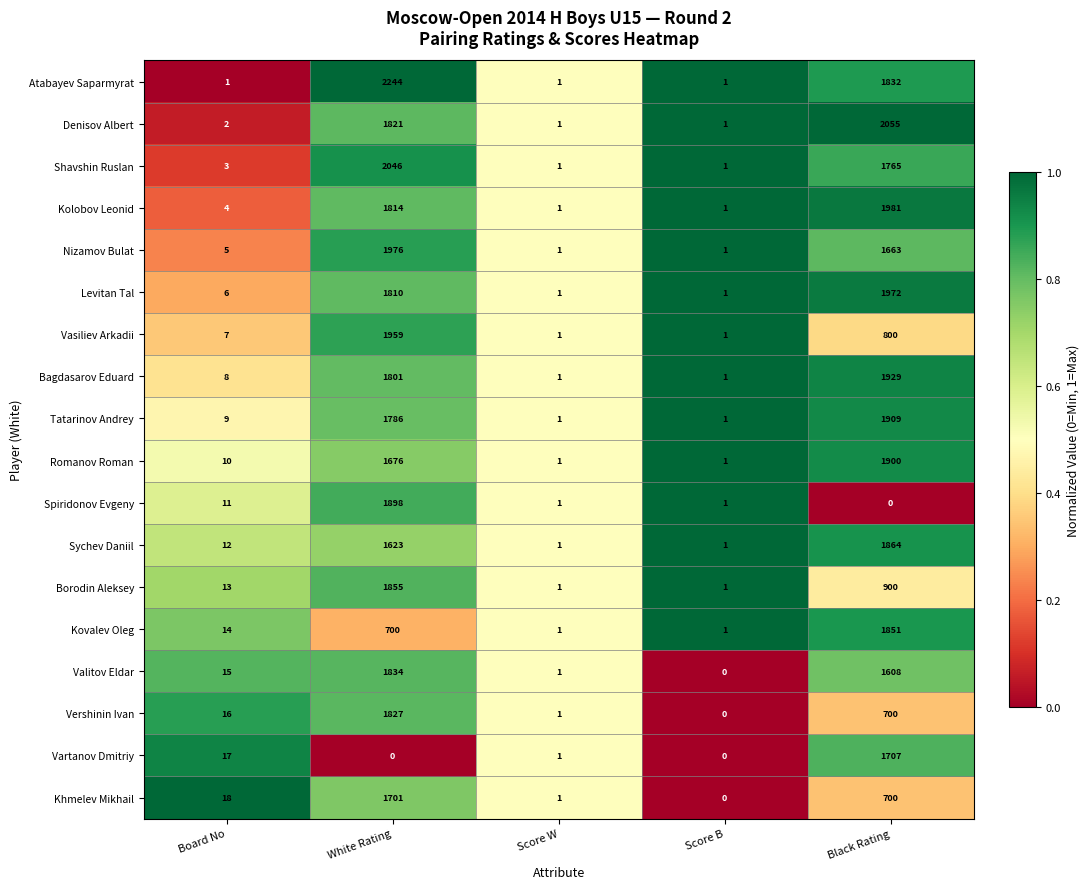

What is the sum of all Vershinin Ivan values?

2544